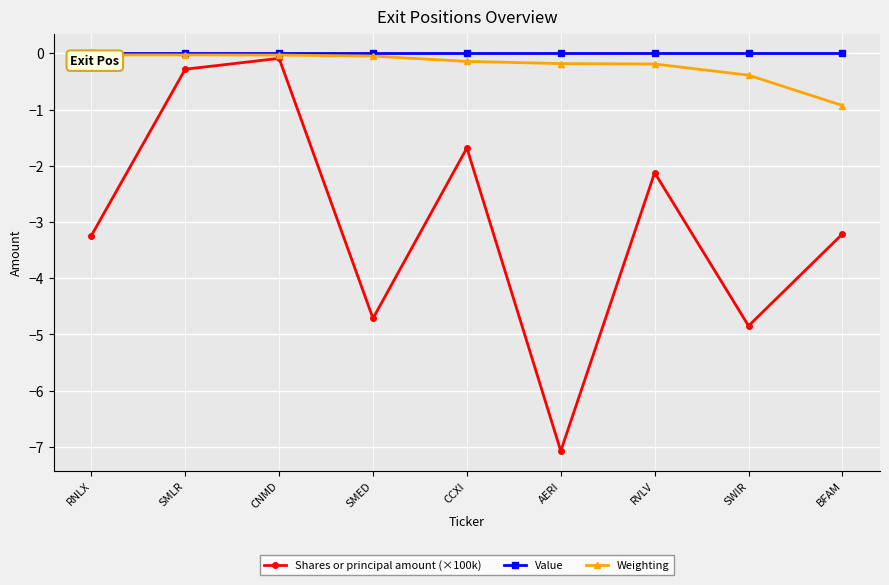

True or false: Value and Weighting cross at least once.

False